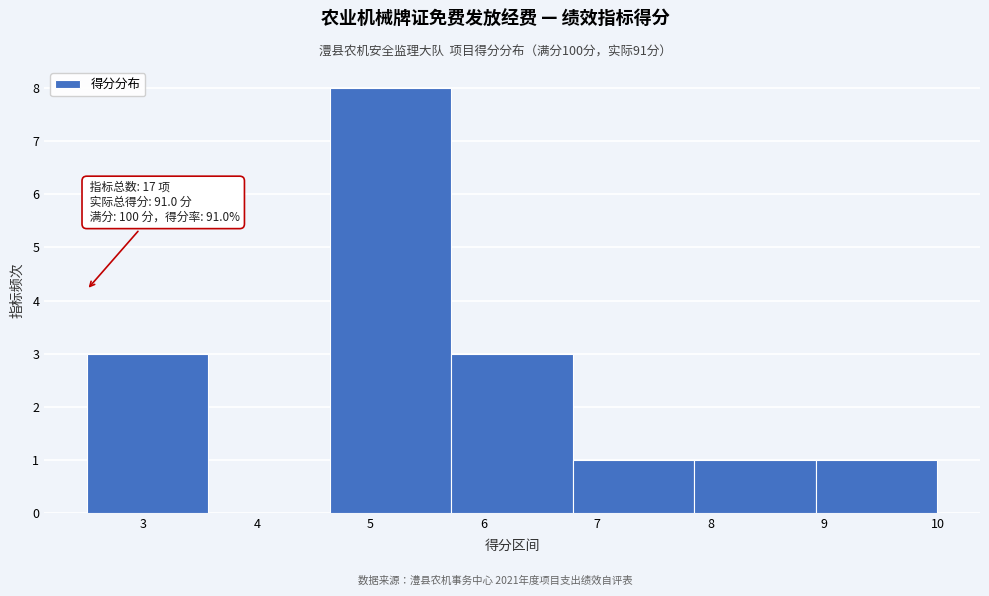

Over which range of the x-axis is the bar tallest?

4.6 to 5.7